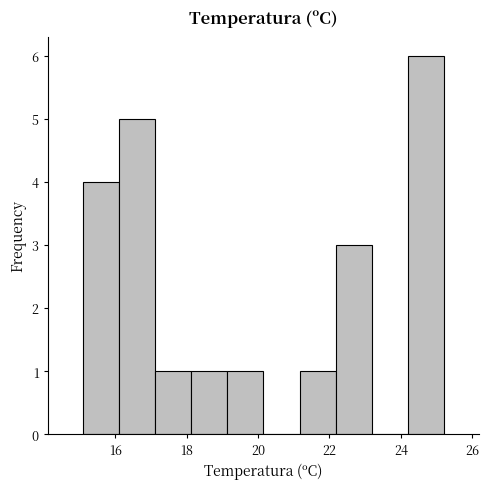

Reading left to right, transcribe this chart: for each bar, give the range it covers on the x-axis and its height. Neither the bar edges nor the heights are printed on the chart, so give them approximately, as read against the axes.

15.2 to 16.2: 4
16.2 to 17.2: 5
17.2 to 18.2: 1
18.2 to 19.2: 1
19.2 to 20.2: 1
20.2 to 21.2: 0
21.2 to 22.2: 1
22.2 to 23.2: 3
23.2 to 24.2: 0
24.2 to 25.2: 6